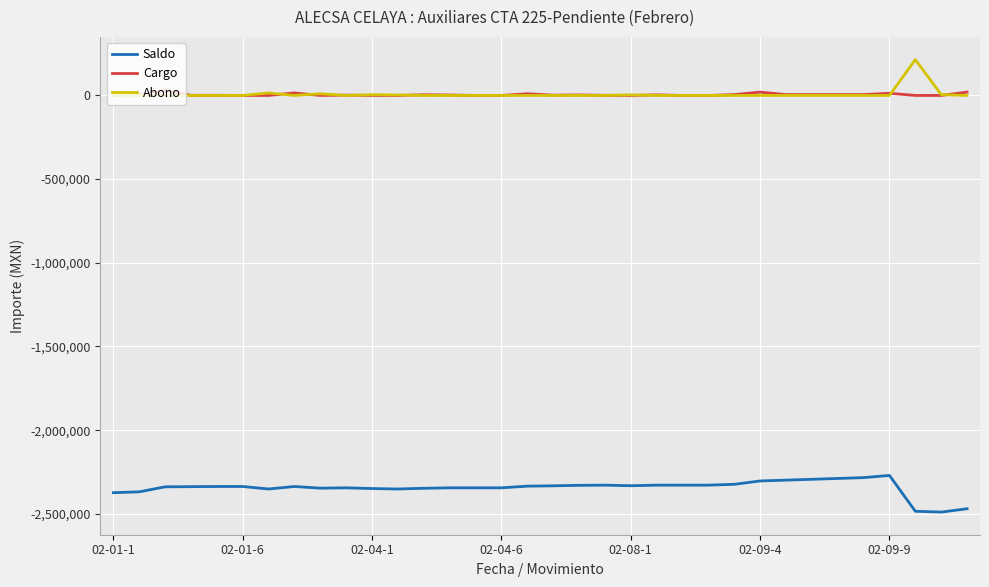

True or false: Cargo and Saldo cross at least once.

False